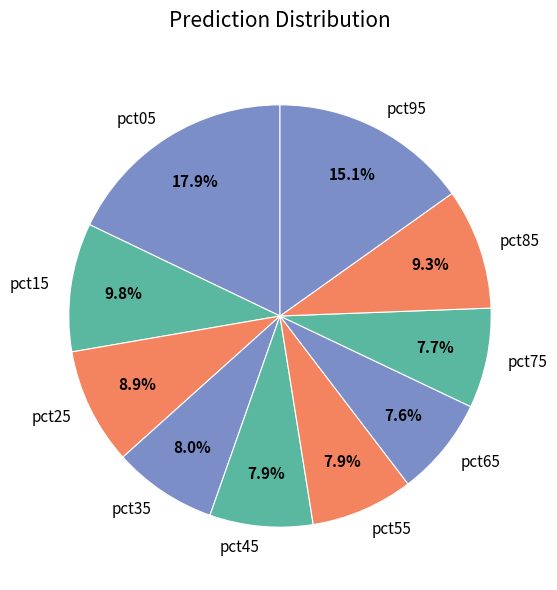

Is there a majority slice in this chart?

No